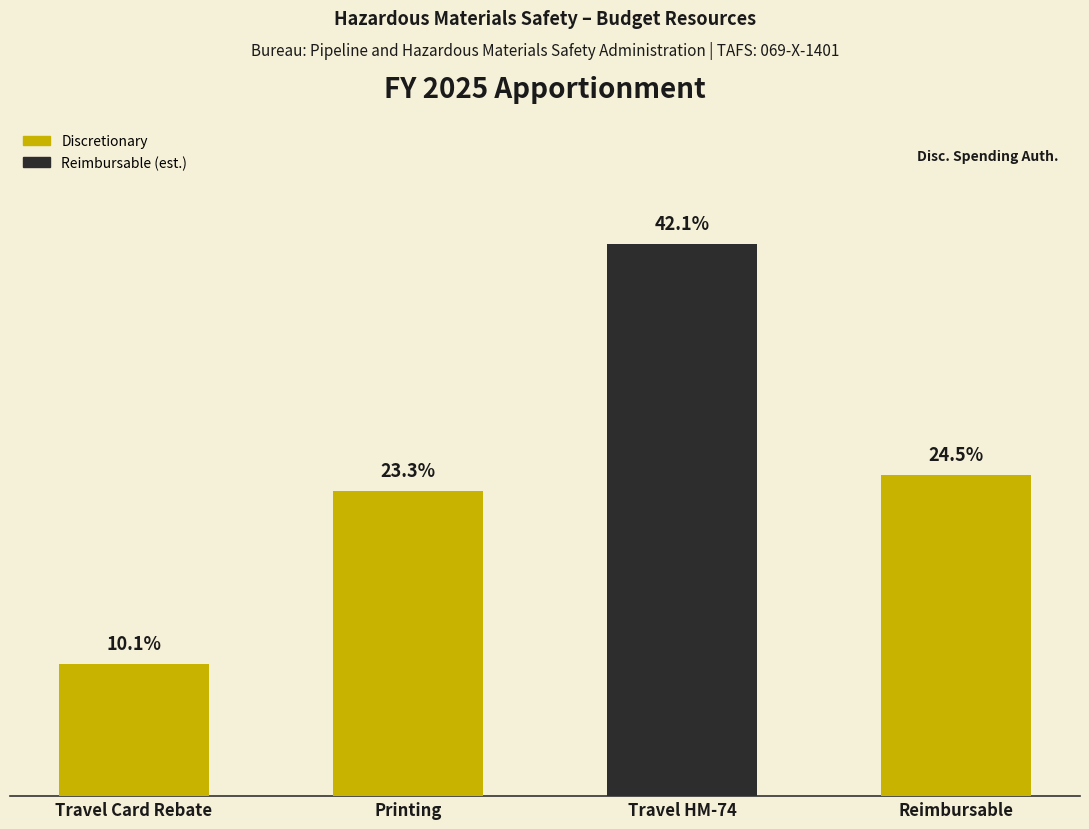

Reading left to right, extract all data points from this chart.

337096	776989	1405240	817815